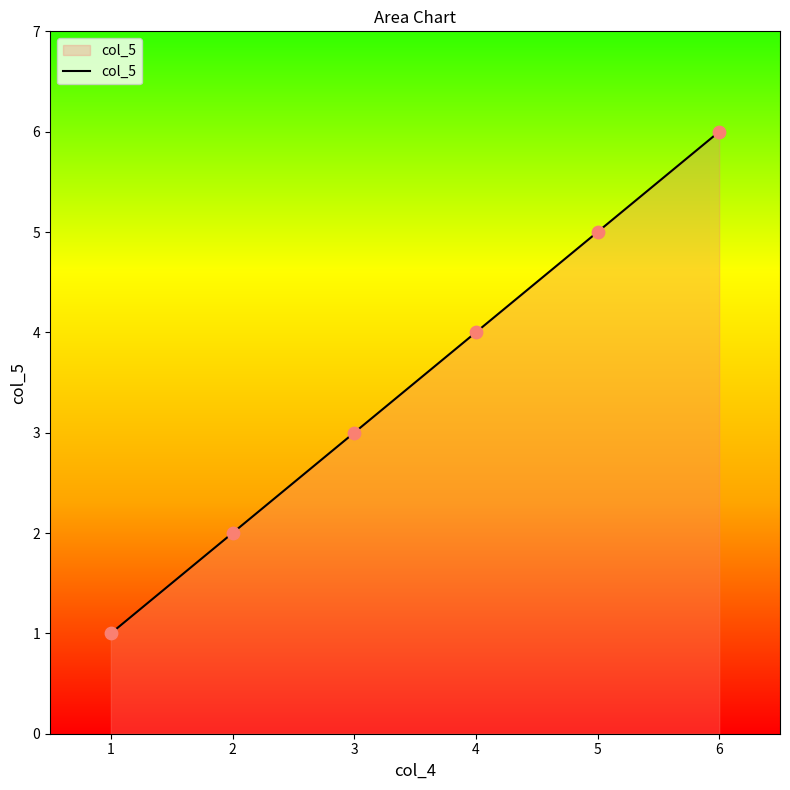

What is the ratio of the value at 3 to the value at 2?

1.5